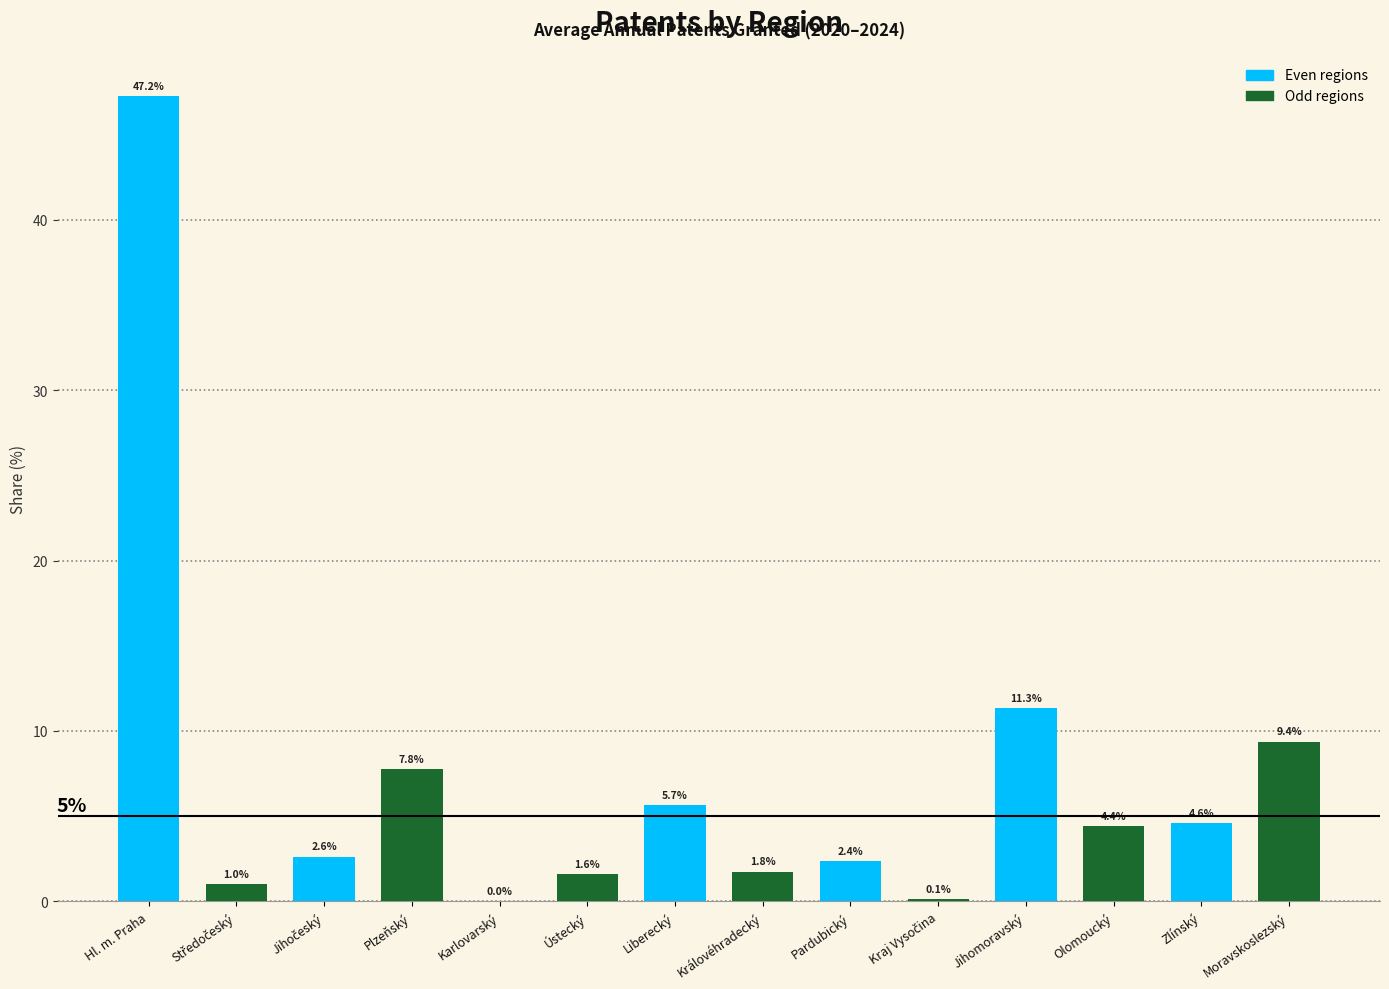

Which label corresponds to the largest value in the chart?

Hl. m. Praha